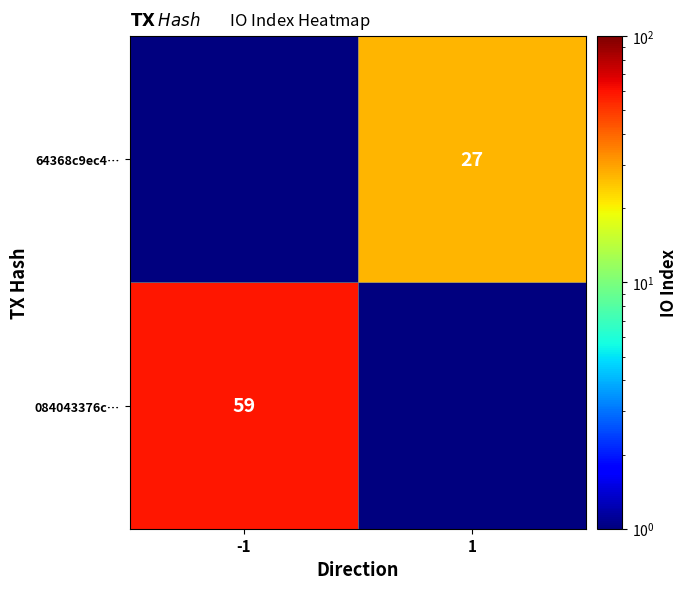

How many data points does each series have?

2